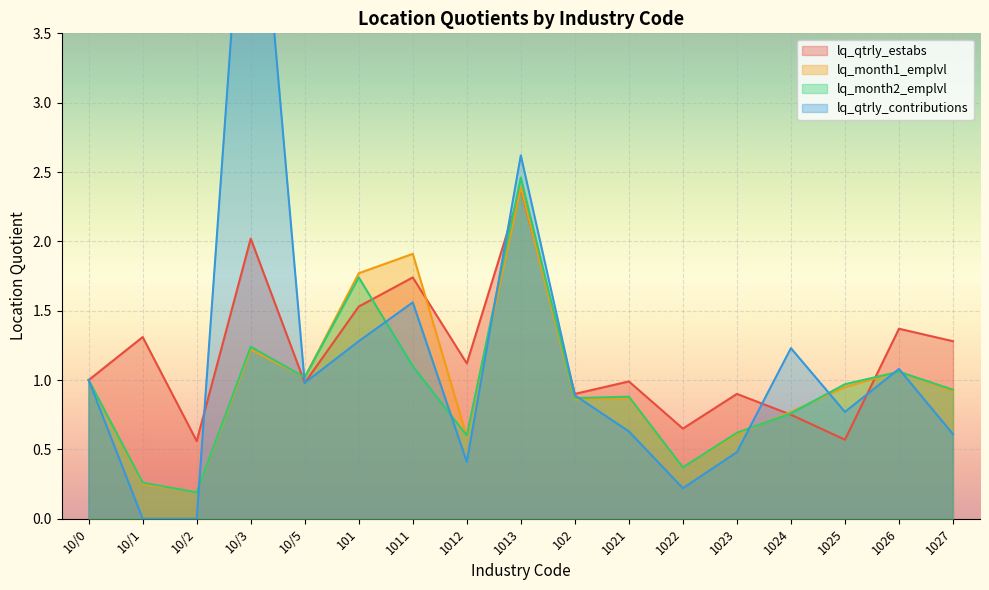

What is the total value across all series at 10/1?

1.8